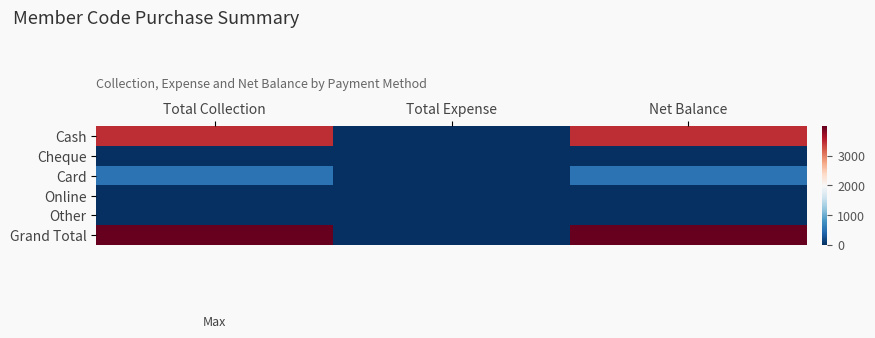

Which series has the largest range (max minus min)?

Grand Total